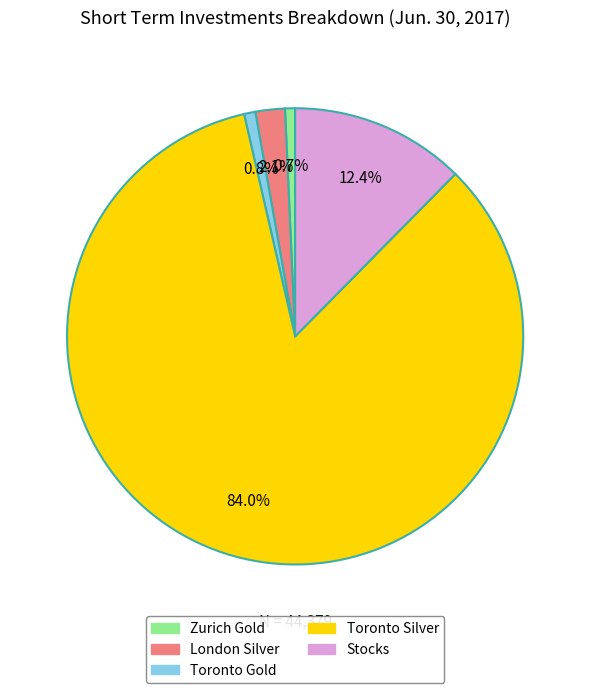

To the nearest percent, what portion does London Silver represent?

2%